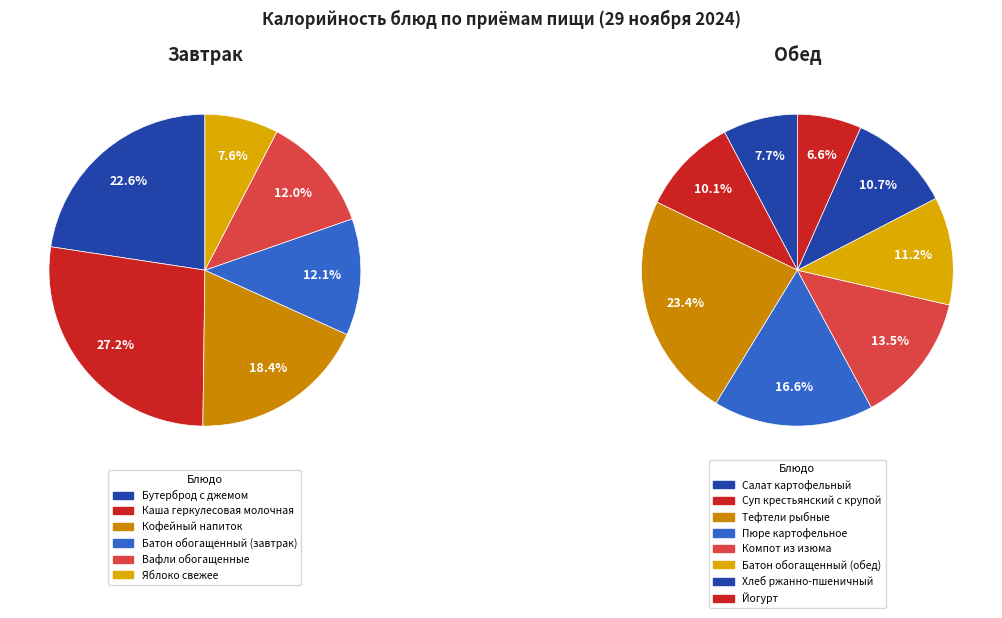

Does Йогурт account for over 50% of the chart?

No